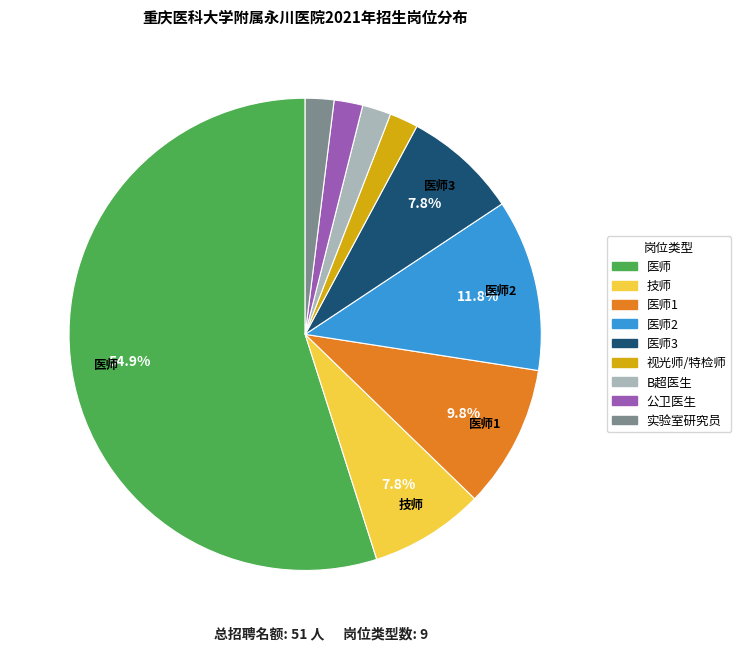

To the nearest percent, what is the average slice percentage?

11%